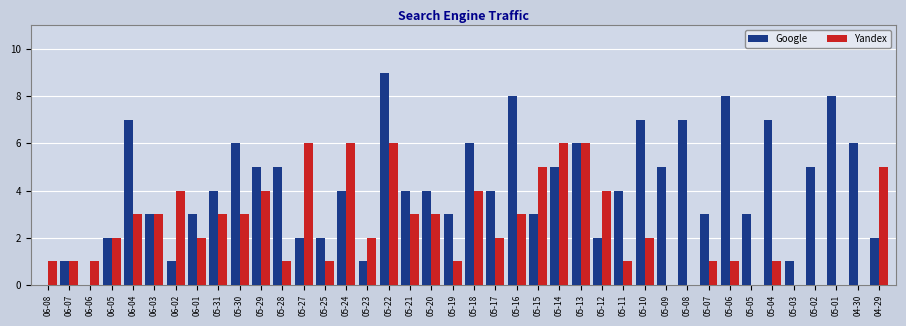

Between 04-30 and 04-29, which series saw the biggest shift?

Yandex